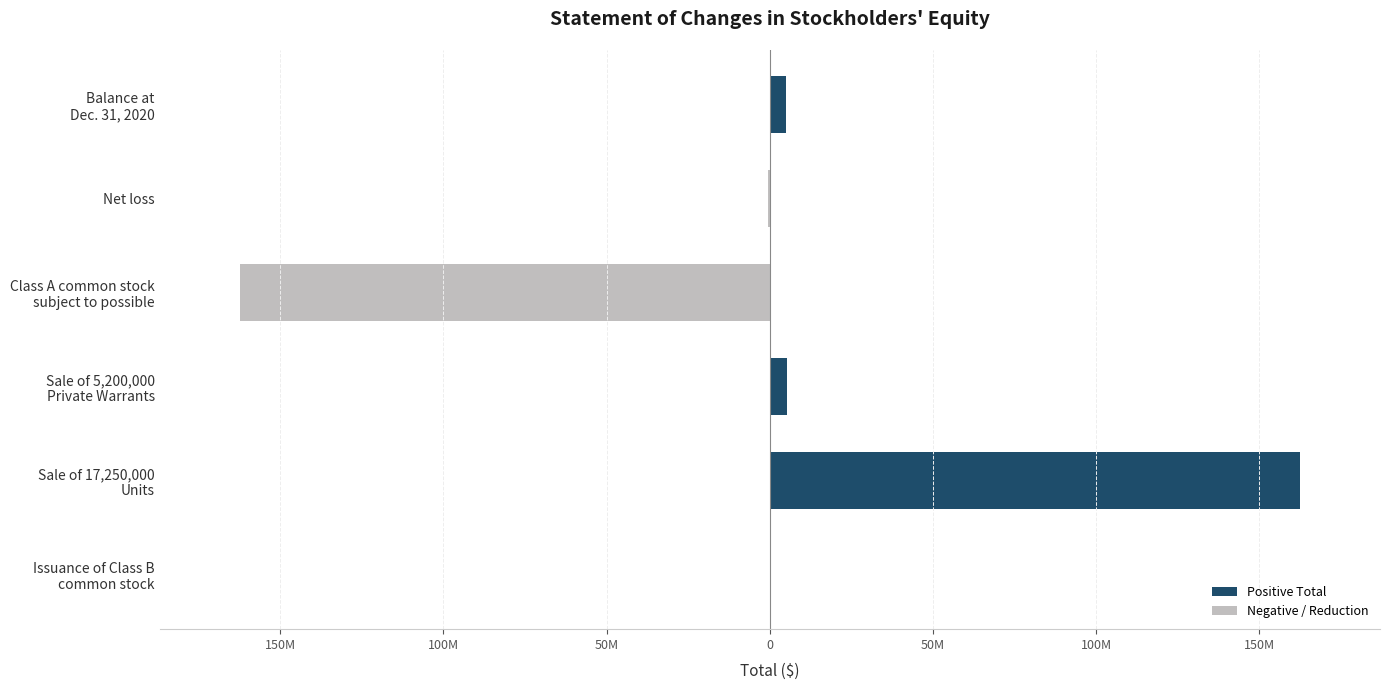

How many bars are there in each group?

2